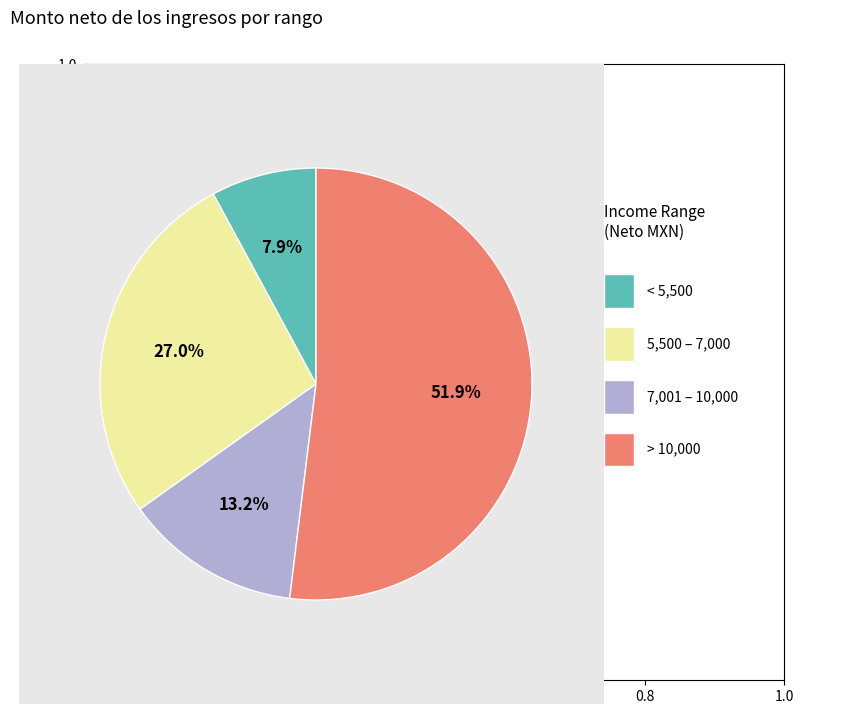

Is there a majority slice in this chart?

Yes